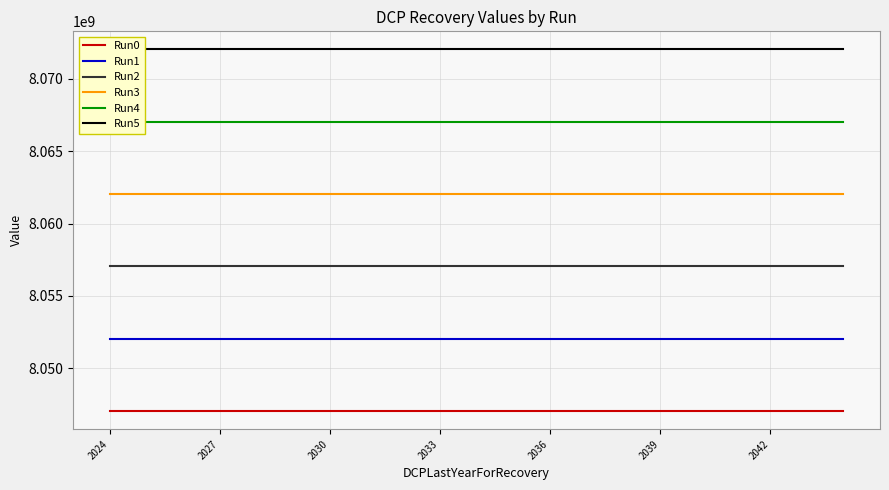

List the series in order of their peak value, lowest first.

Run0, Run1, Run2, Run3, Run4, Run5